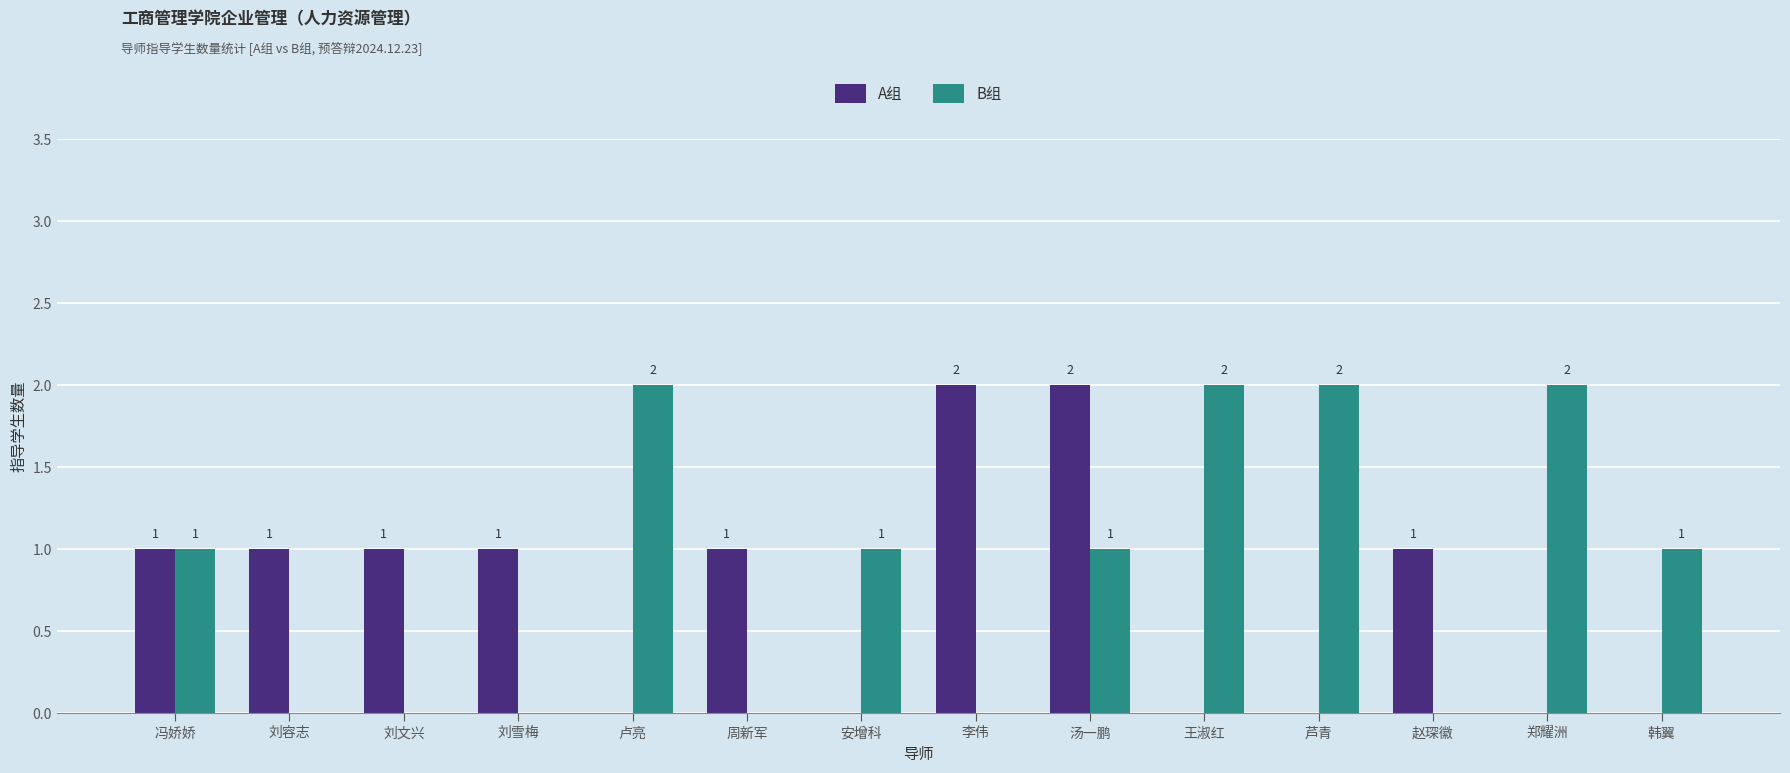

Are the bars grouped side by side (vs. stacked)?

Yes